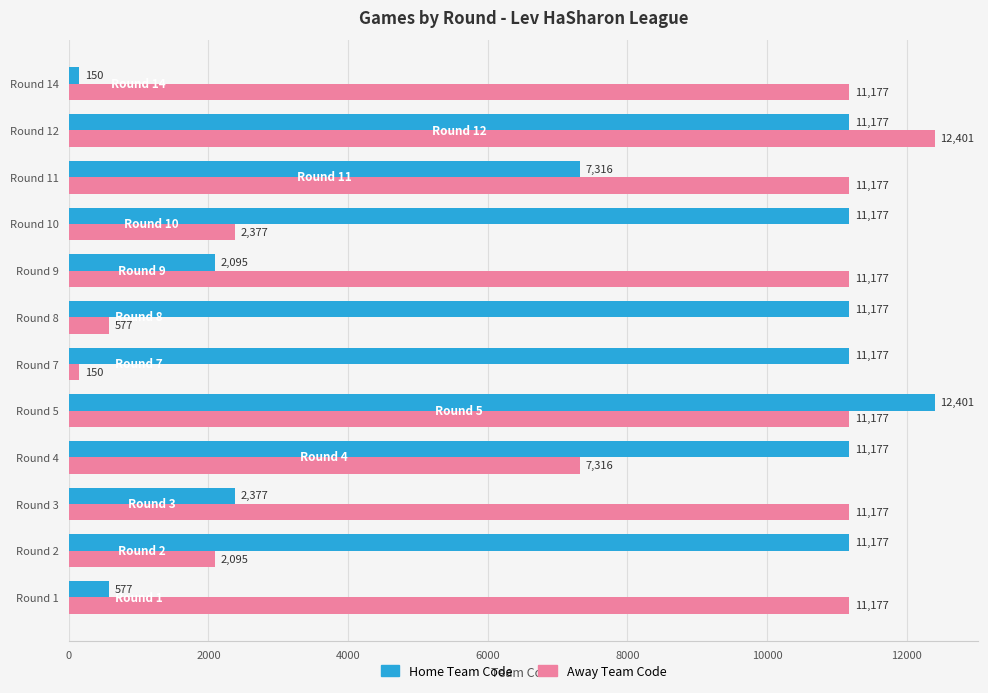

What is the spread (max minus min) of values at Round 14?

11027